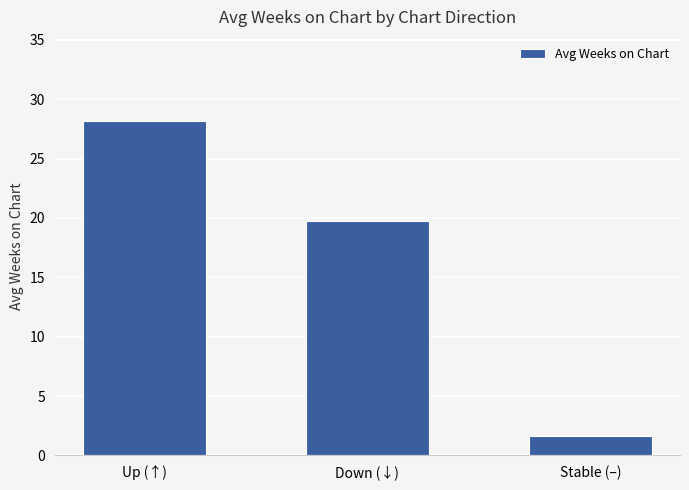

What position from the right is Down (↓)?

2